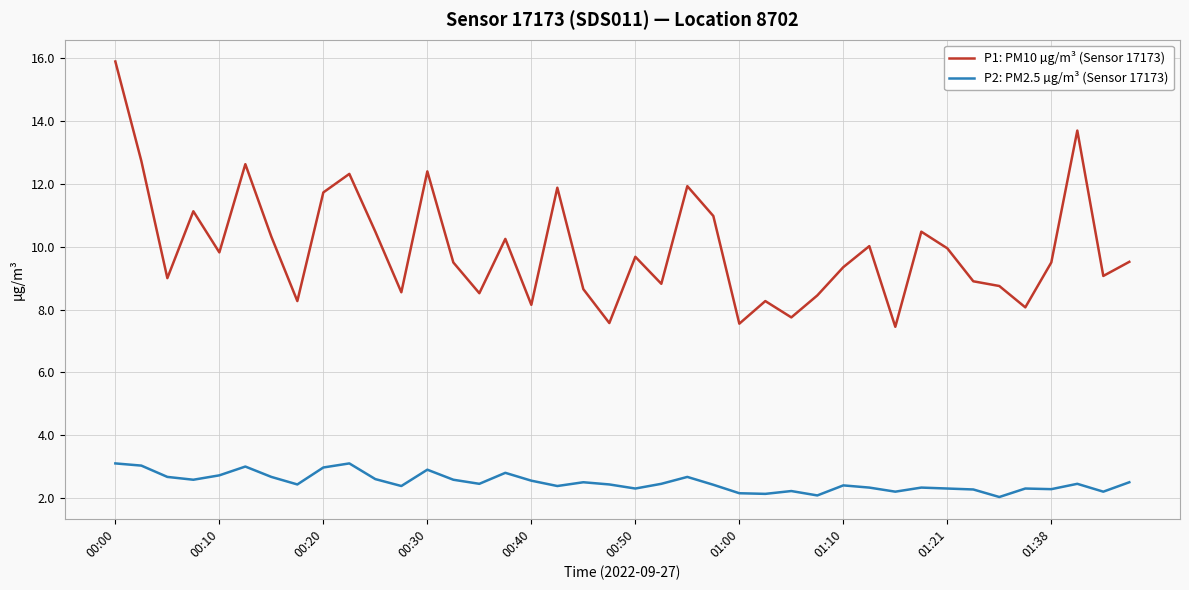

What are all the series names shown in the legend?

P1: PM10 µg/m³ (Sensor 17173), P2: PM2.5 µg/m³ (Sensor 17173)